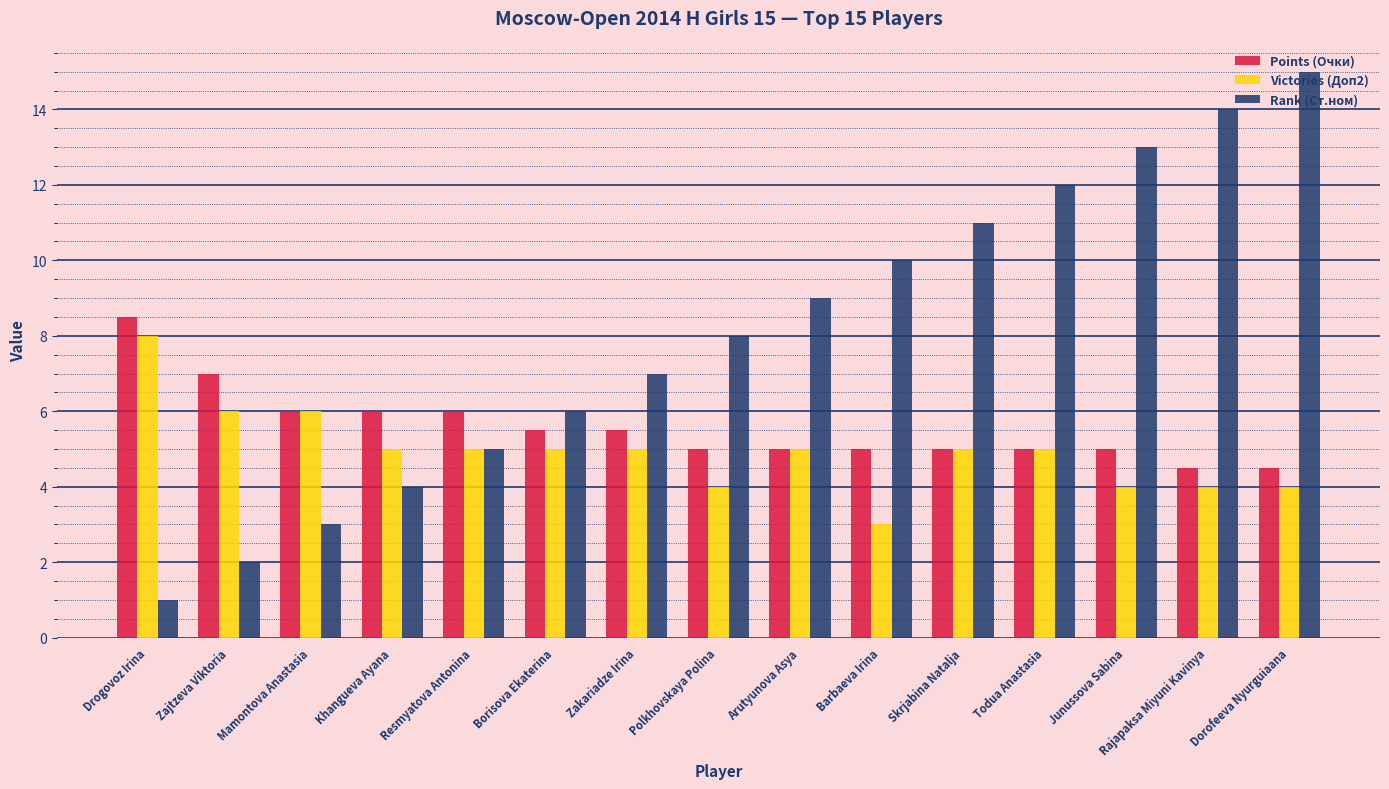

At which label does Points (Очки) reach its peak?

Drogovoz Irina